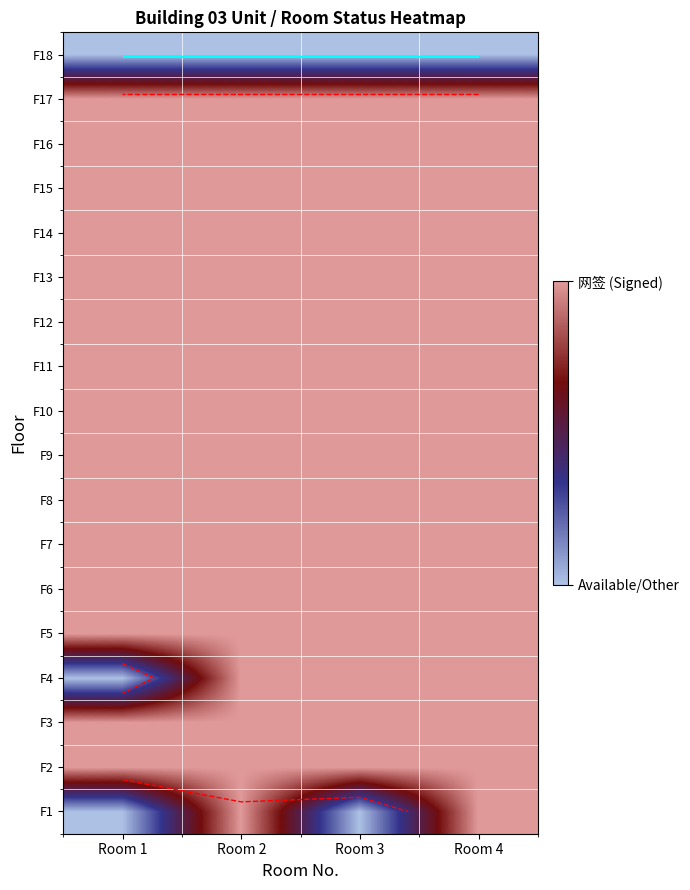

The value of F13 at Room 3 is 1. True or false?

True